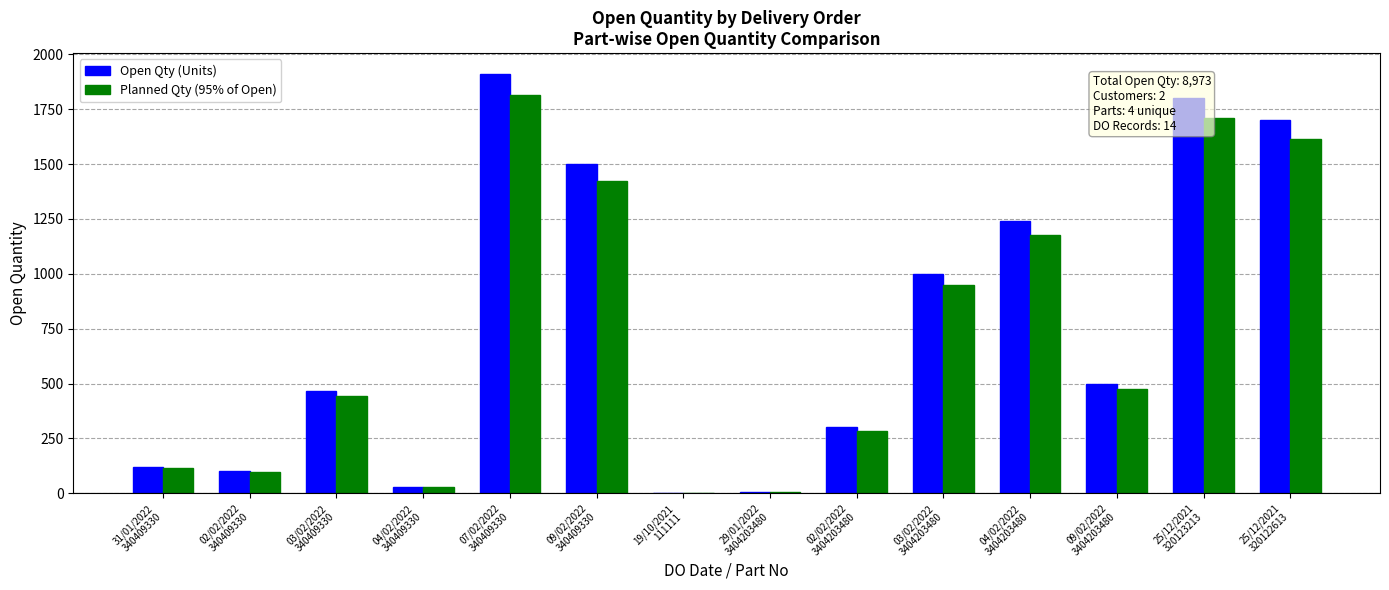

Which category has the highest value in the Planned Qty (95% of Open) series?

07/02/2022
340409330